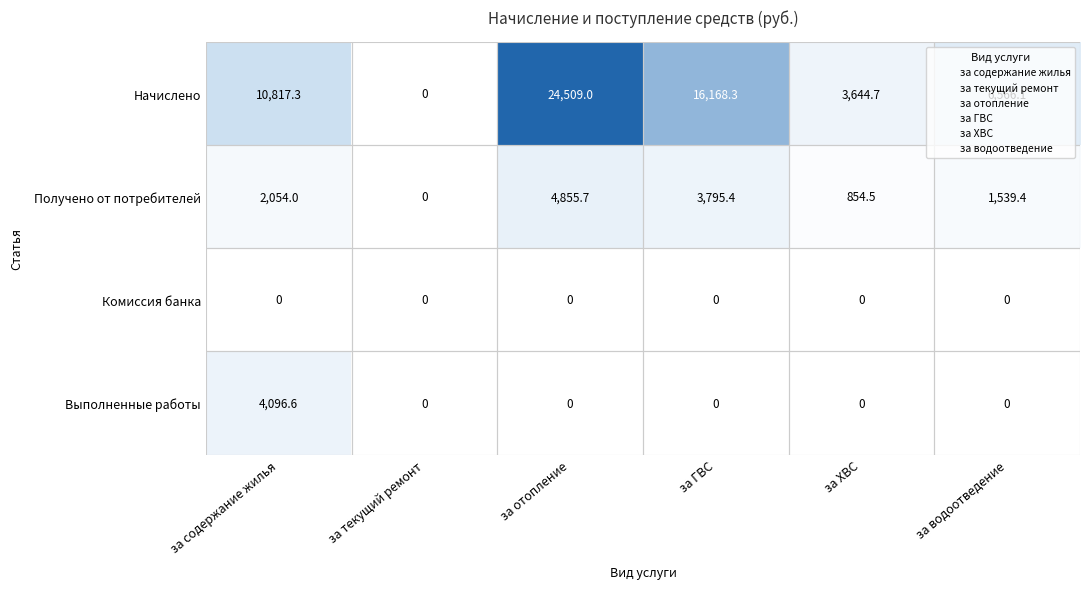

What is the greatest value displayed?

24509.0